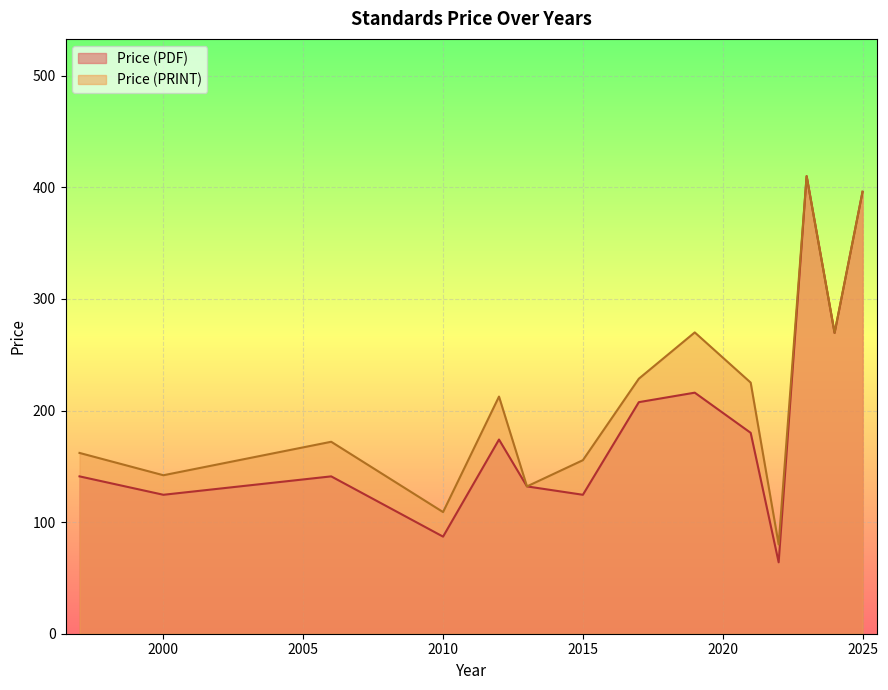

What are all the series names shown in the legend?

Price (PDF), Price (PRINT)